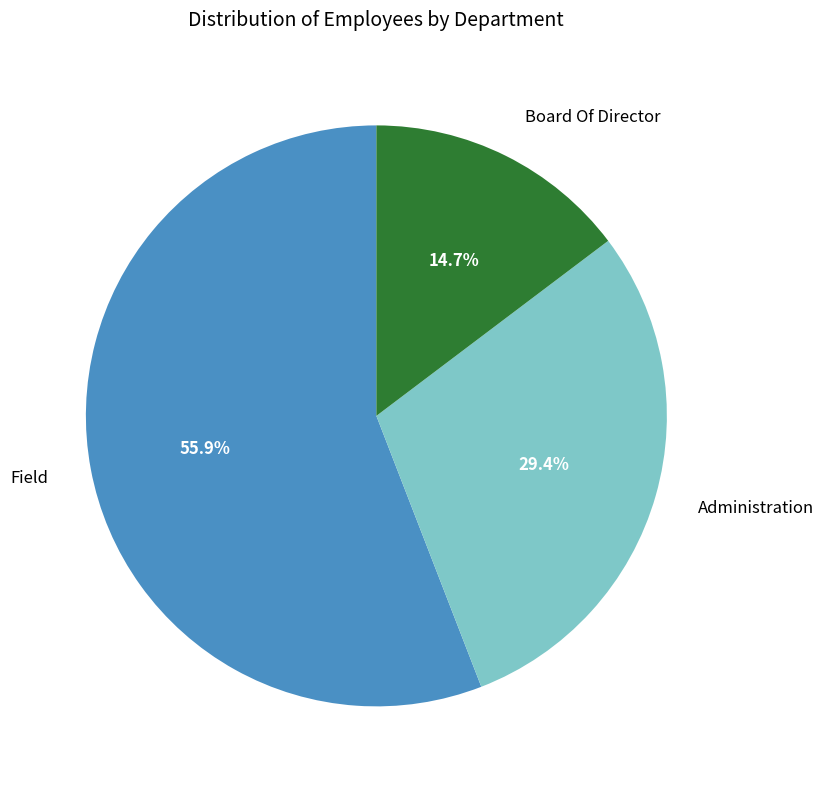

To the nearest percent, what is the combined percentage of Administration and Field?

85%